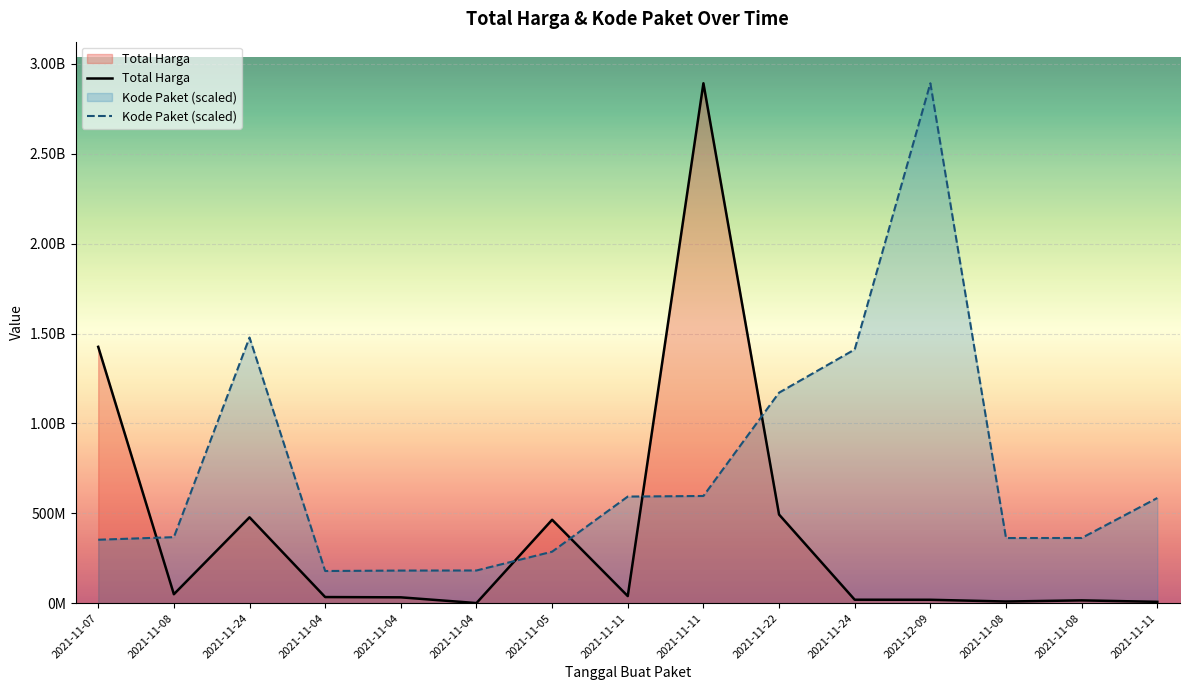

What is the label of the 15th point from the right?

2021-11-07